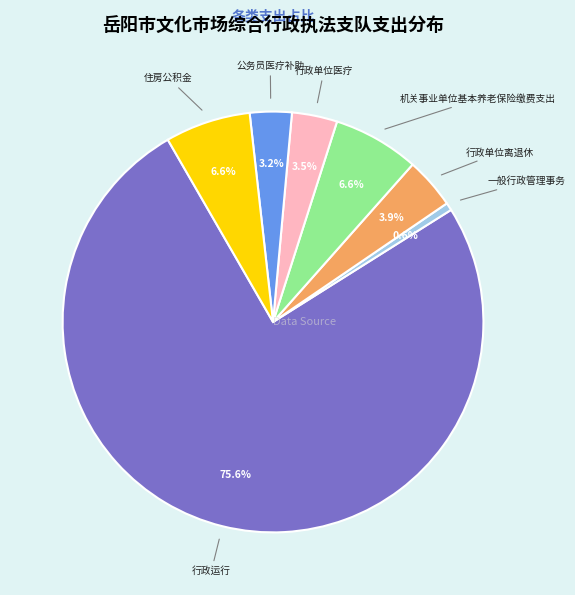

Count the number of slices in the pie.

7